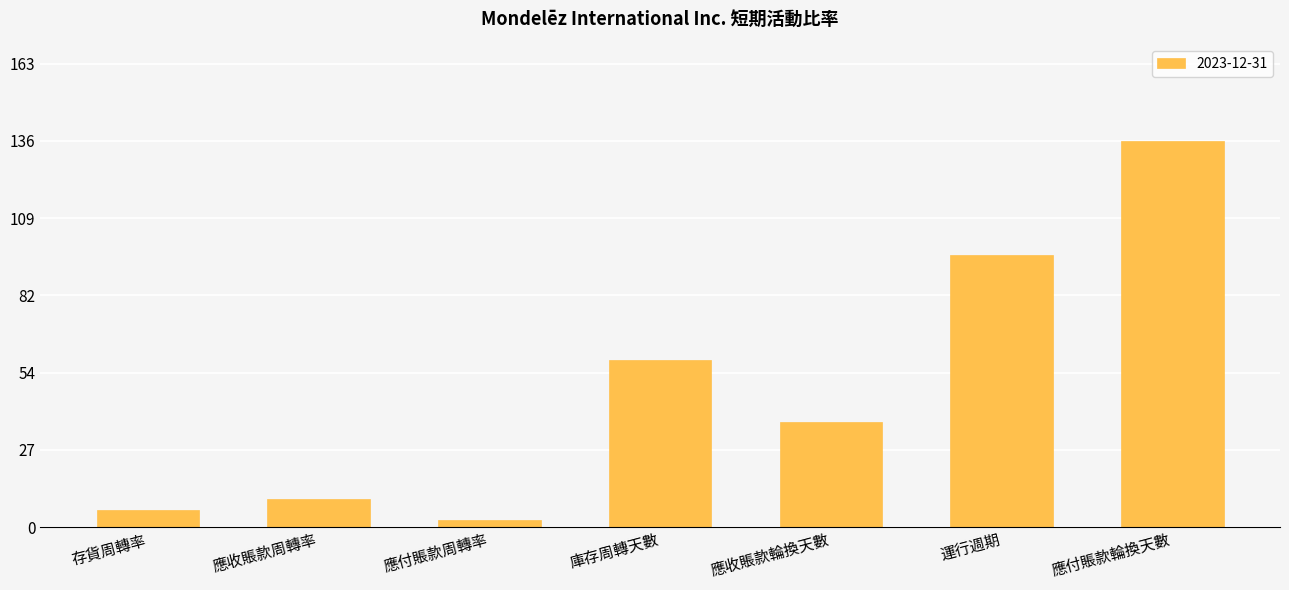

What position from the right is 應付賬款周轉率?

5